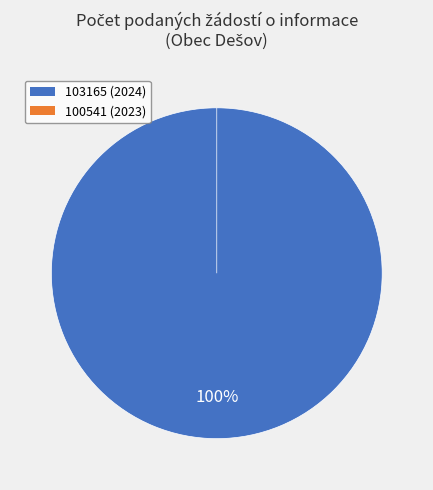

The 100541 (2023) slice represents 1% of the pie. True or false?

False